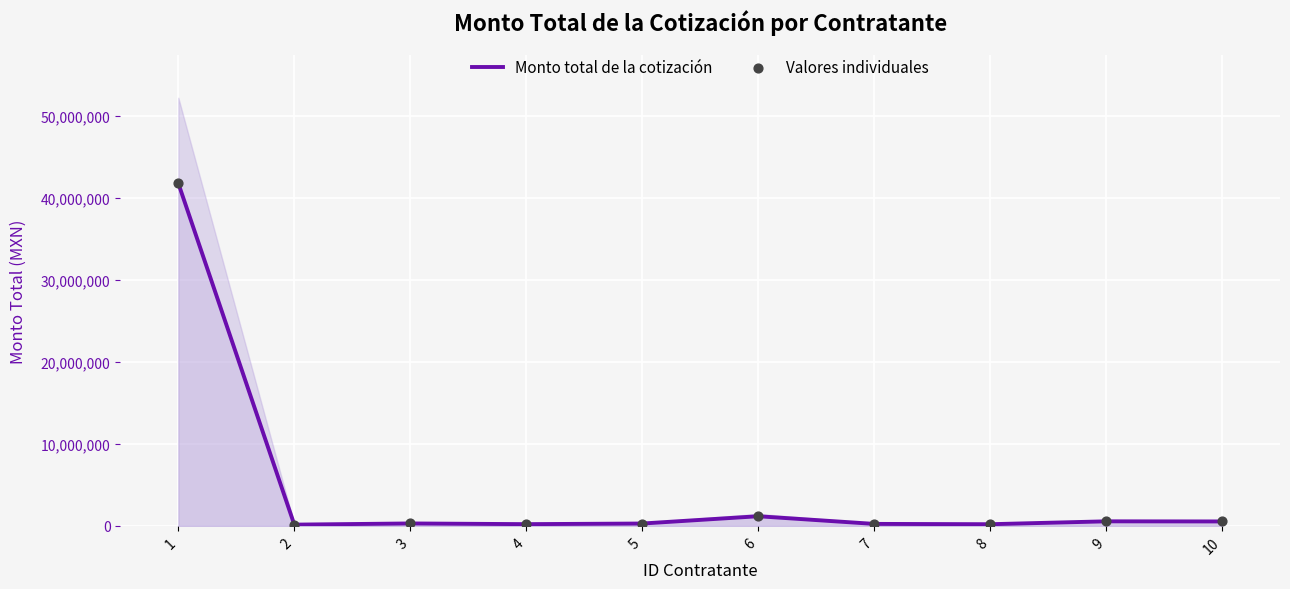

Which series has the widest spread of Y values?

Monto total de la cotización